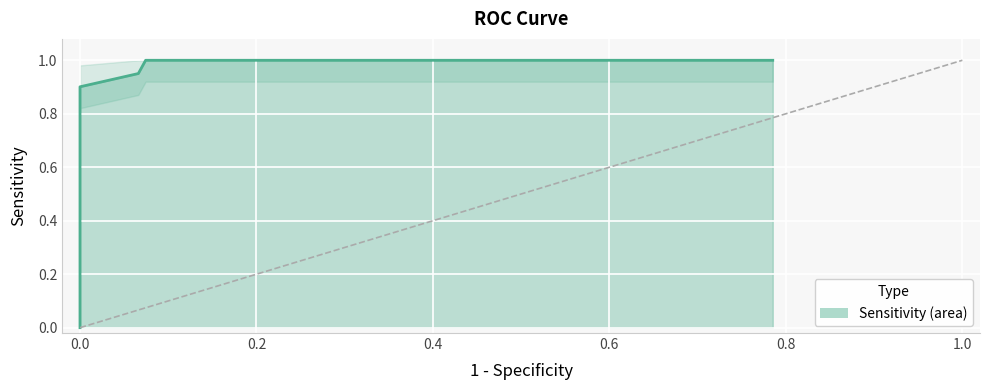

Reading right to left, extract all data points from this chart.

0.785123966942149=1.0	0.785123966942149=1.0	0.0743801652892562=1.0	0.0743801652892562=1.0	0.0743801652892562=1.0	0.0661157024793388=1.0	0=0.9	0=0.6	0=0.5	0=0.5	0=0.5	0=0.4	0=0.0